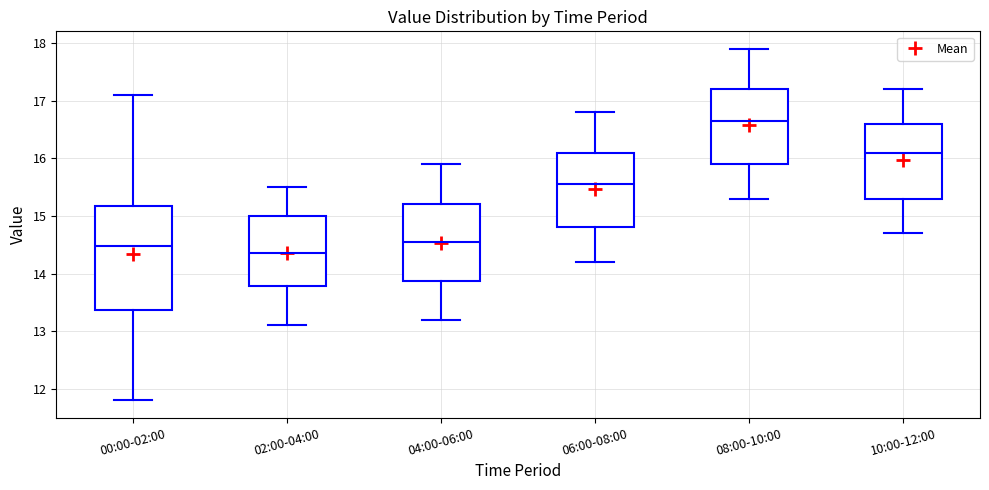

Comparing the boxes themselves (not the whiskers), which one is the tallest?

00:00-02:00